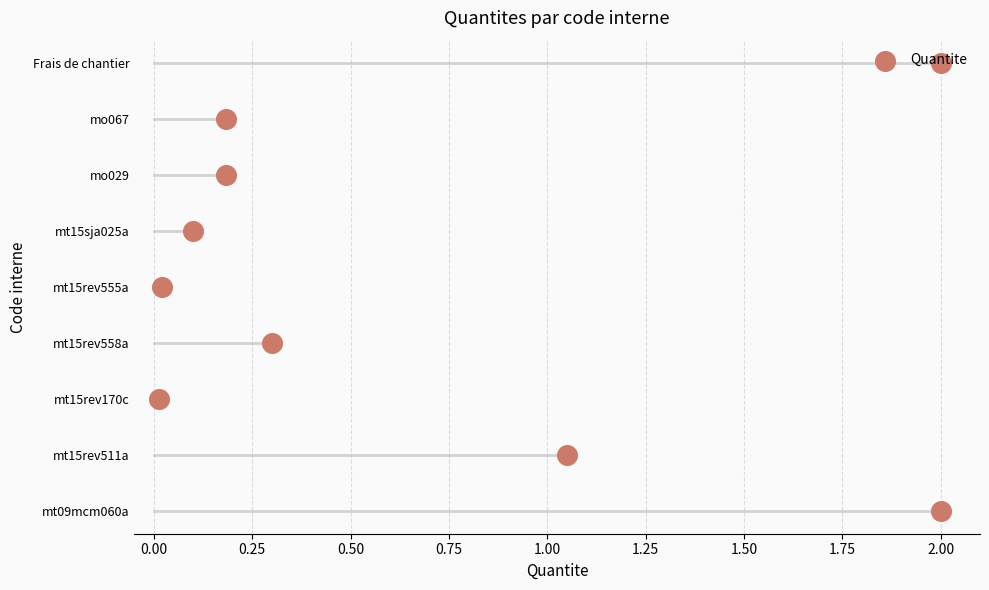

Approximately how many times larger is the value at 1.25 compared to 1.00?

1.2